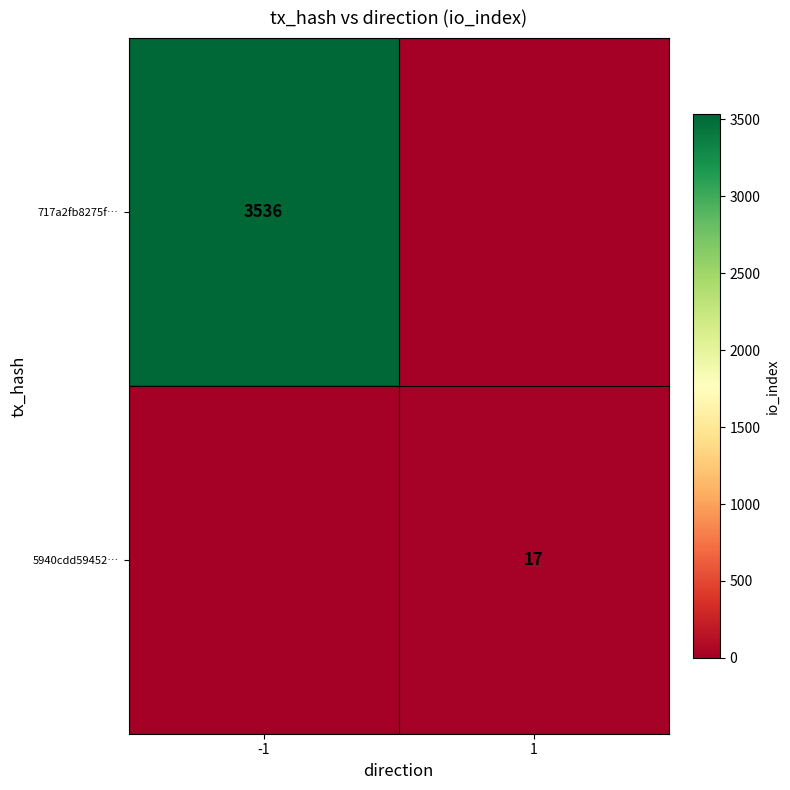

The value of 717a2fb8275f… at -1 is 3536. True or false?

True